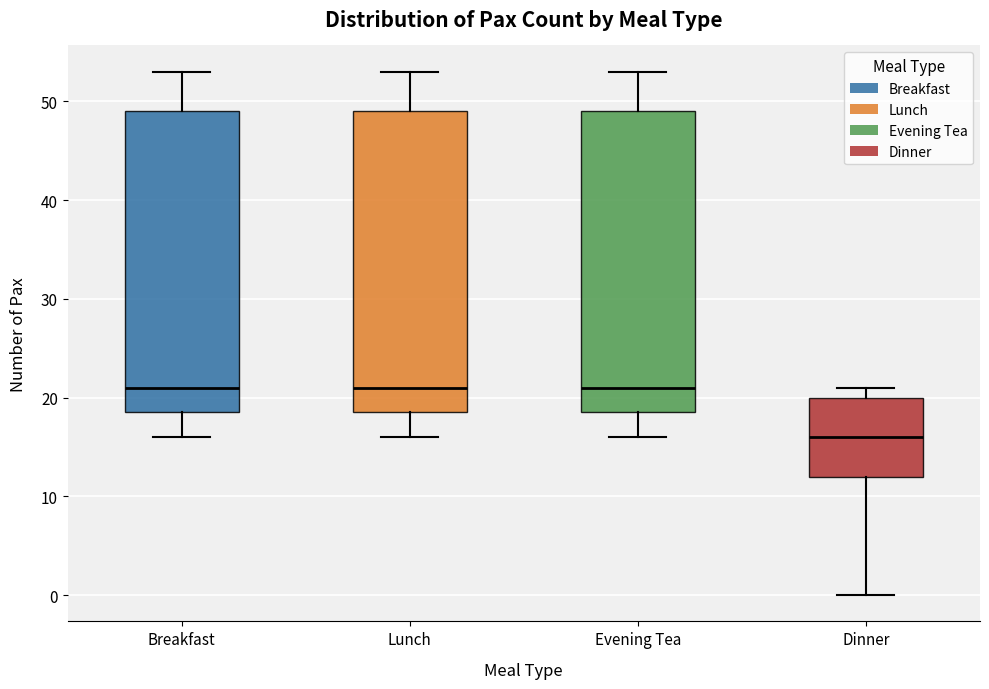

Which box's median line is the lowest?

Dinner